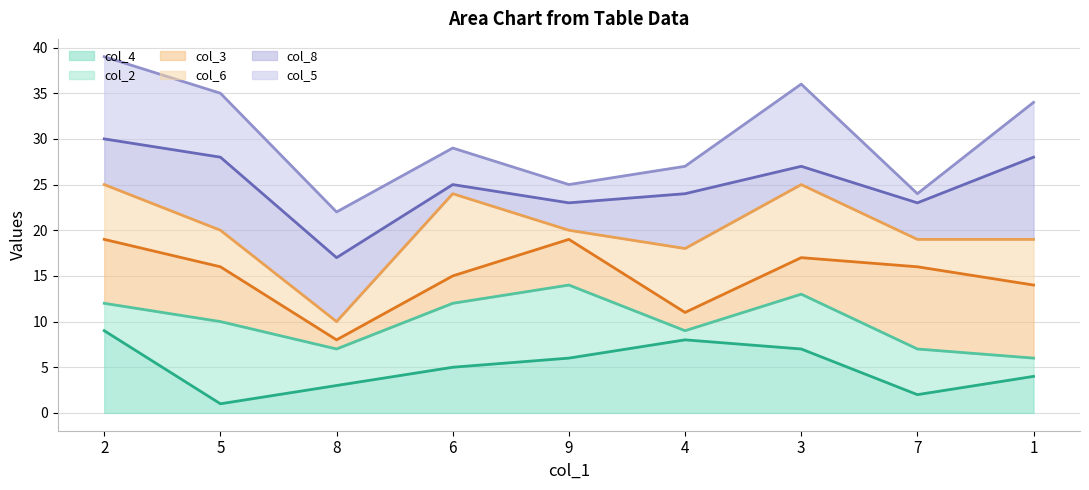

What is the minimum value shown in the chart?

1